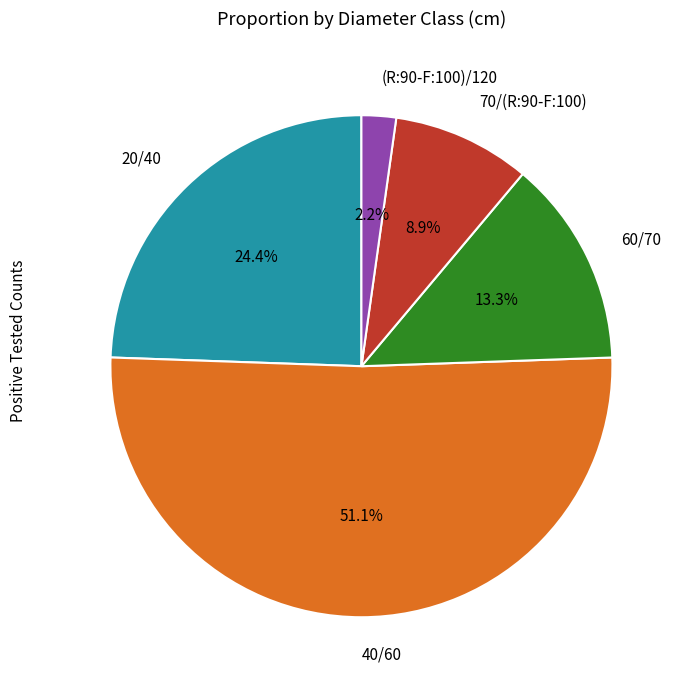

To the nearest percent, what is the average slice percentage?

20%